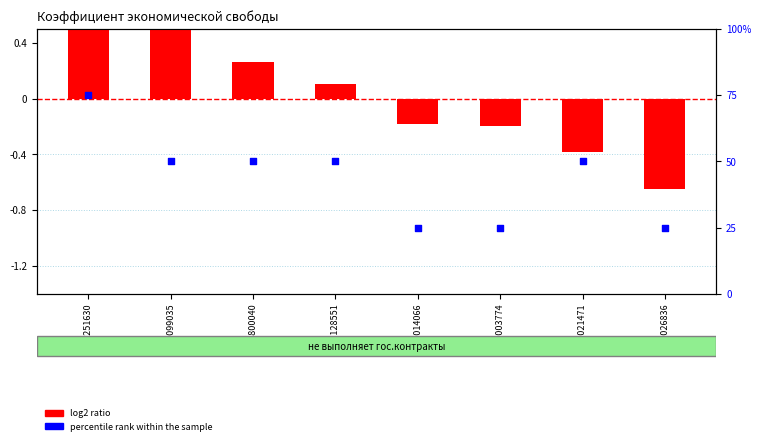

Which series has the largest total across all categories?

percentile rank within the sample